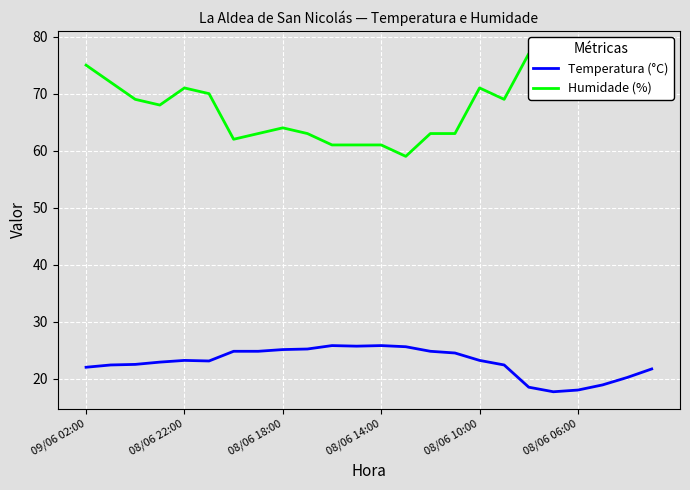

True or false: Temperatura (°C) has a value of 39.4 at 08/06 22:00.

False